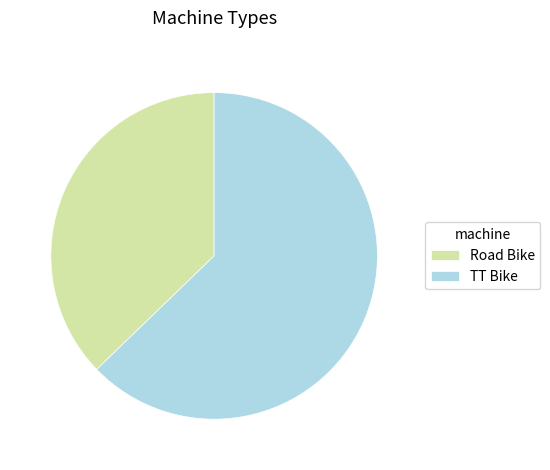

Does Road Bike account for over 50% of the chart?

No